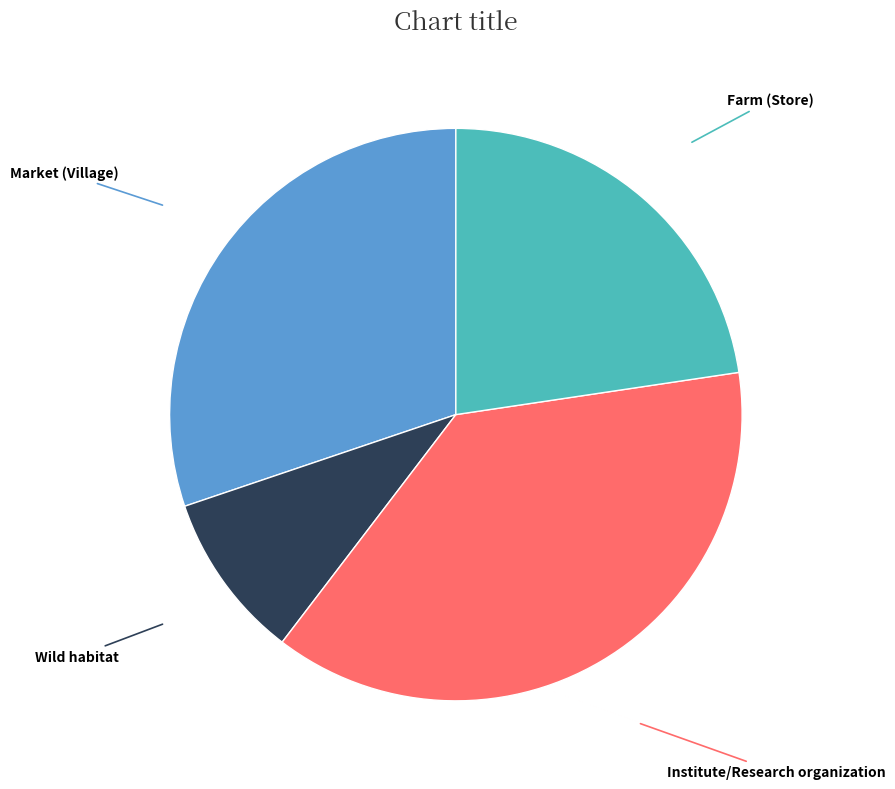

Count the number of slices in the pie.

4